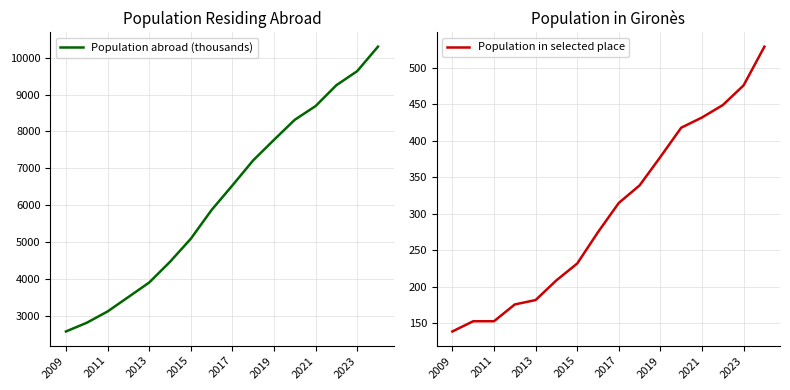

At 2013, list the series in order from largest to smallest.

Population abroad (thousands), Population in selected place